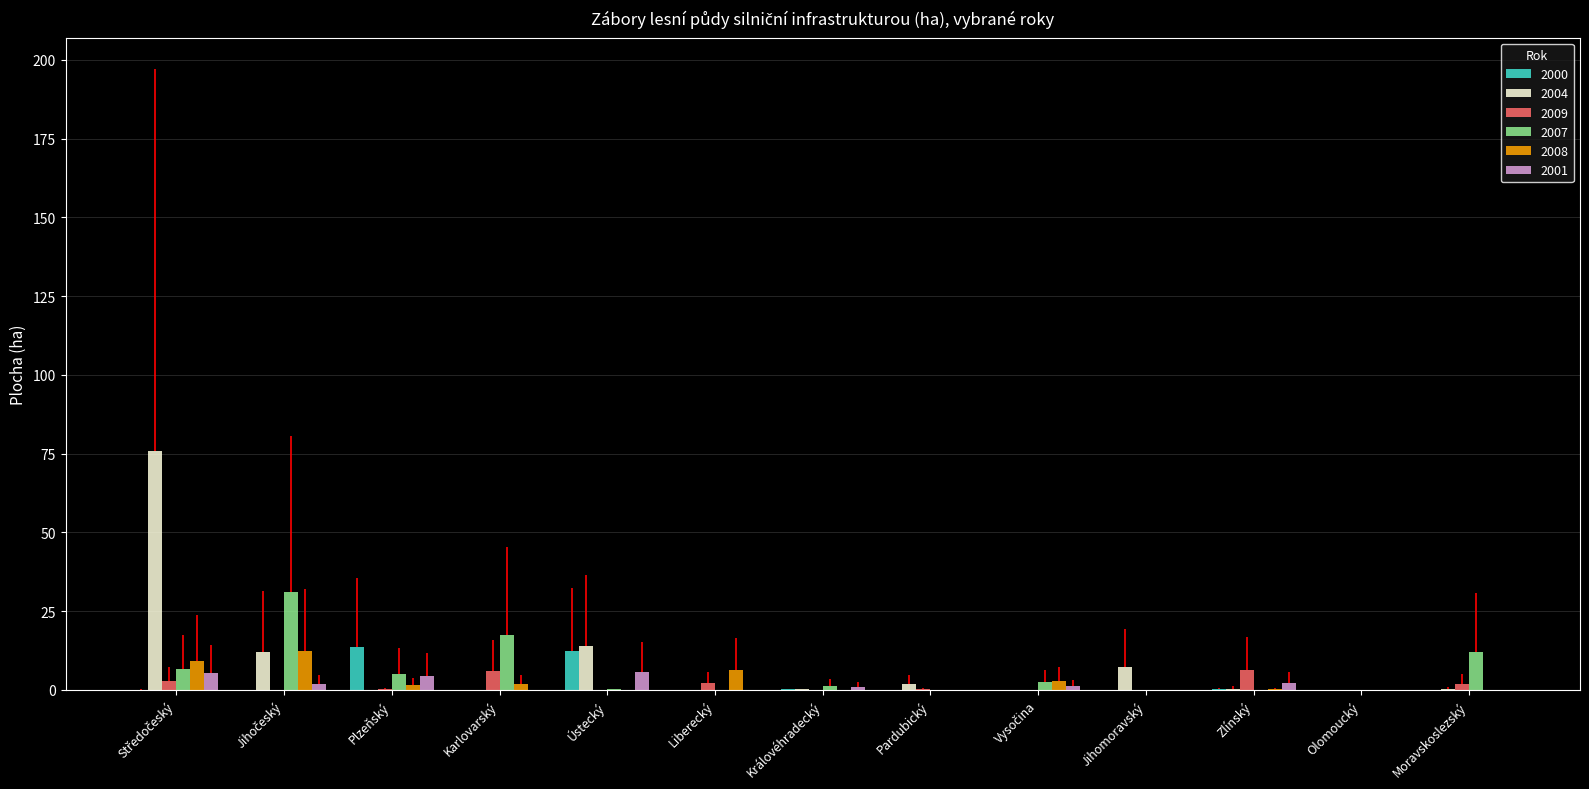

Is the value of 2008 at Plzeňský greater than the value of 2000 at Plzeňský?

No